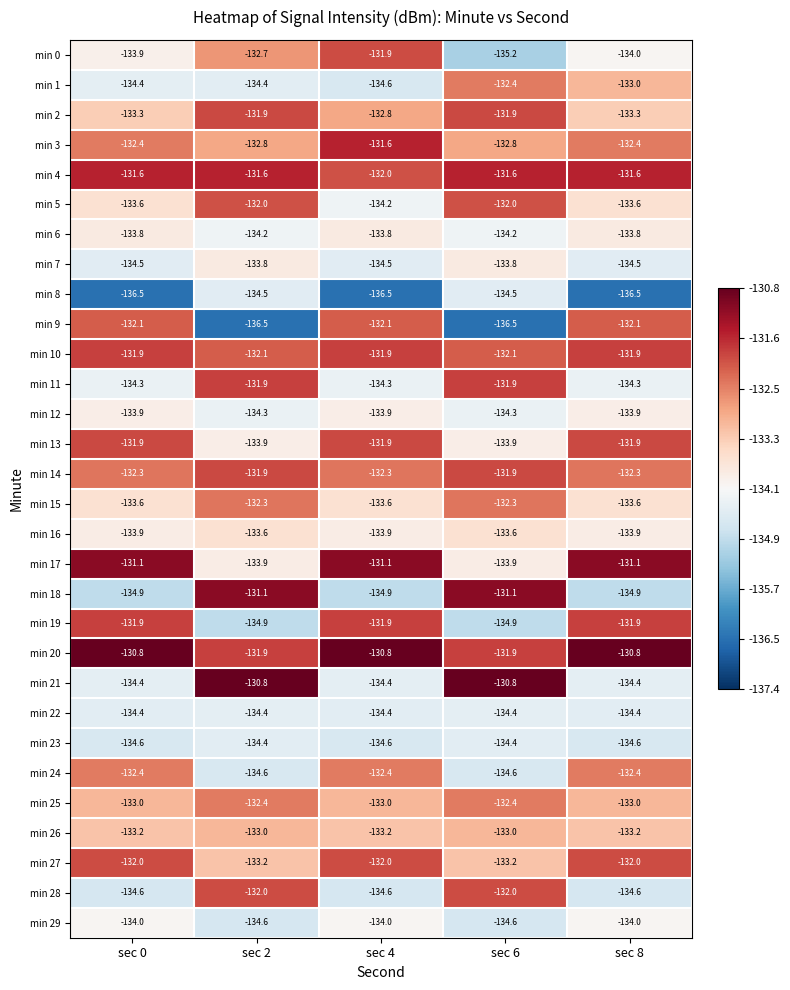

What is the total value across all series at sec 2?

-3995.6